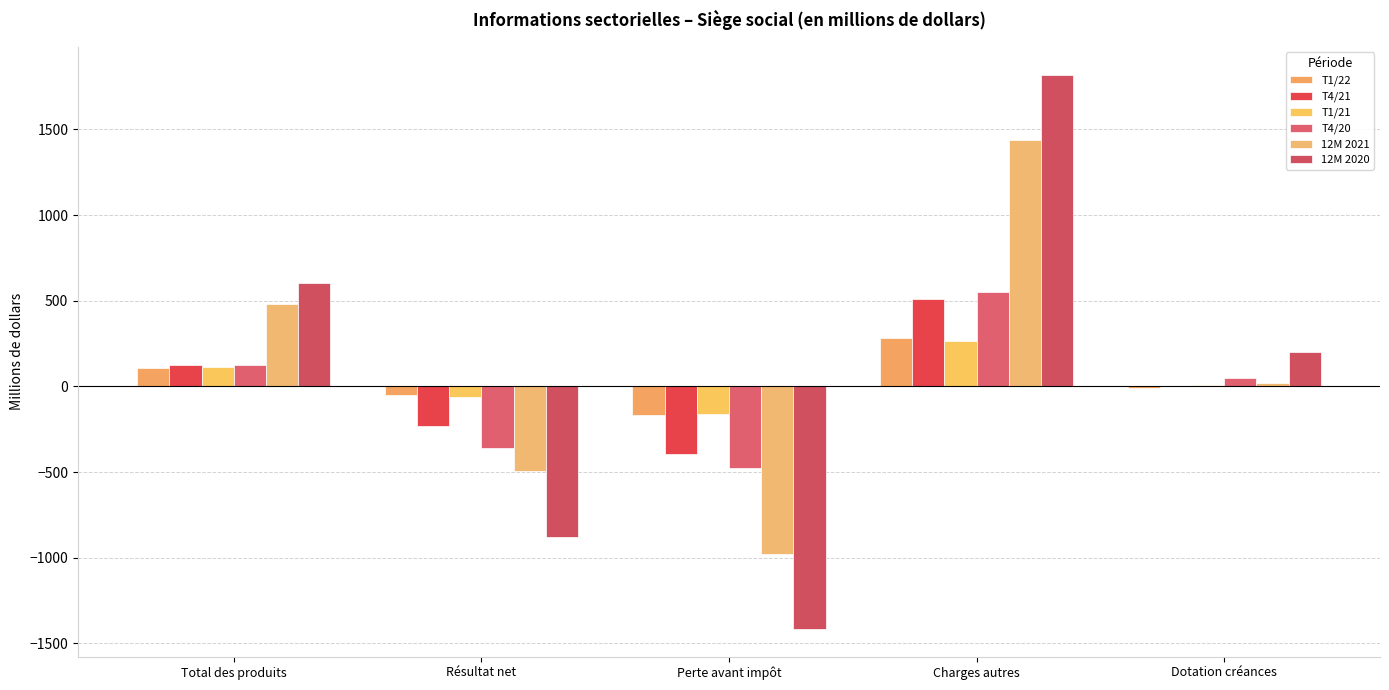

Reading left to right, what are all the values shown in this chart?

T1/22: Total des produits=105	Résultat net=-49	Perte avant impôt=-170	Charges autres=284	Dotation créances=-9
T4/21: Total des produits=122	Résultat net=-233	Perte avant impôt=-395	Charges autres=513	Dotation créances=4
T1/21: Total des produits=115	Résultat net=-62	Perte avant impôt=-161	Charges autres=266	Dotation créances=10
T4/20: Total des produits=122	Résultat net=-359	Perte avant impôt=-474	Charges autres=550	Dotation créances=46
12M 2021: Total des produits=481	Résultat net=-496	Perte avant impôt=-981	Charges autres=1440	Dotation créances=22
12M 2020: Total des produits=602	Résultat net=-878	Perte avant impôt=-1417	Charges autres=1820	Dotation créances=199